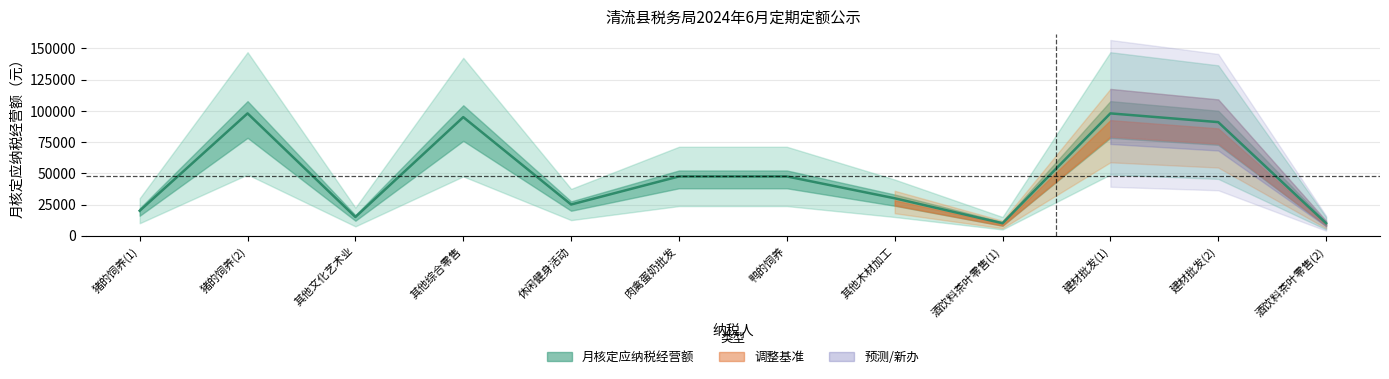

Does the chart display data point markers on the line(s)?

No